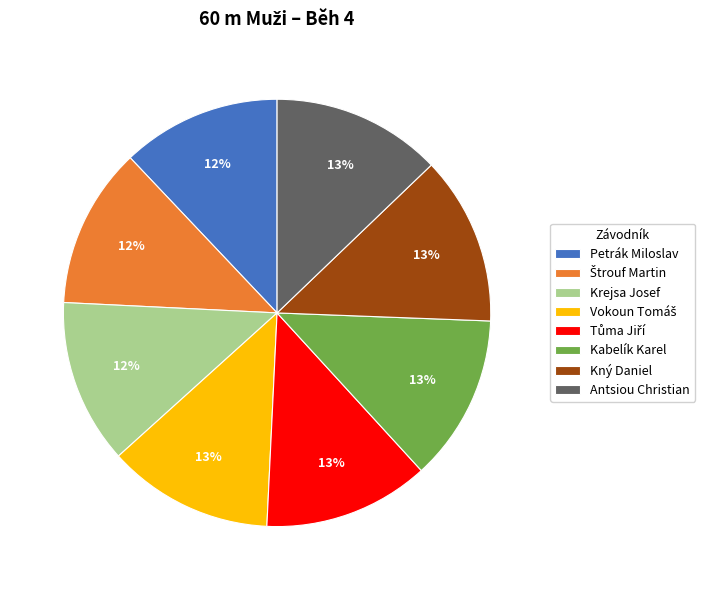

What percentage is the Petrák Miloslav slice, to the nearest percent?

12%